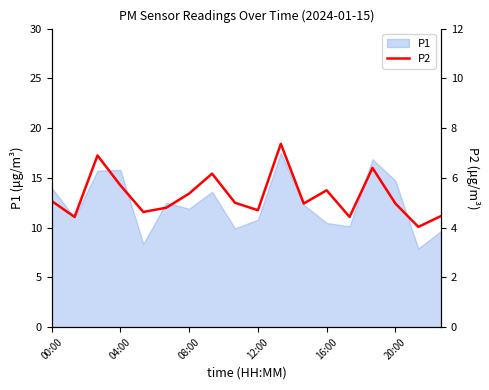

Count the number of values greater than 5.

8